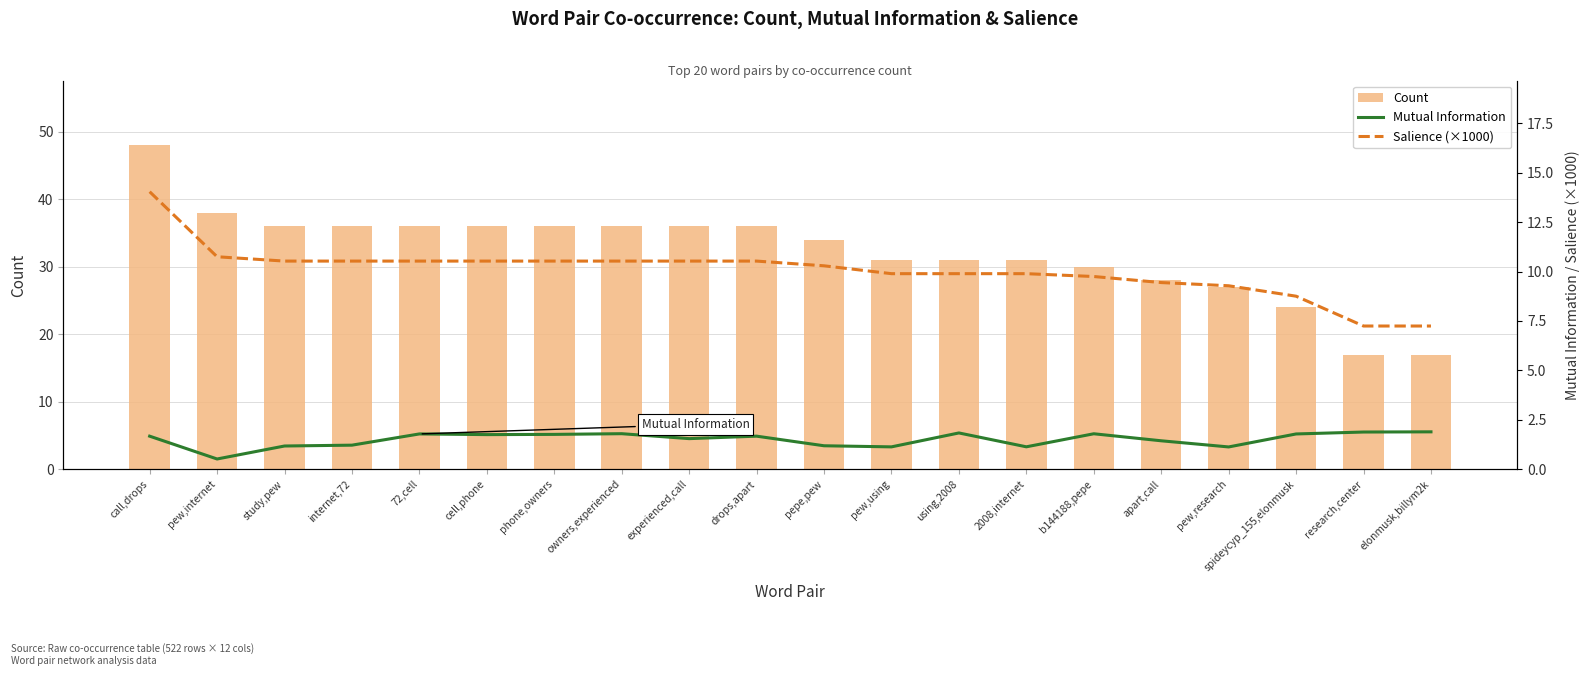

How many distinct data groups are displayed?

3